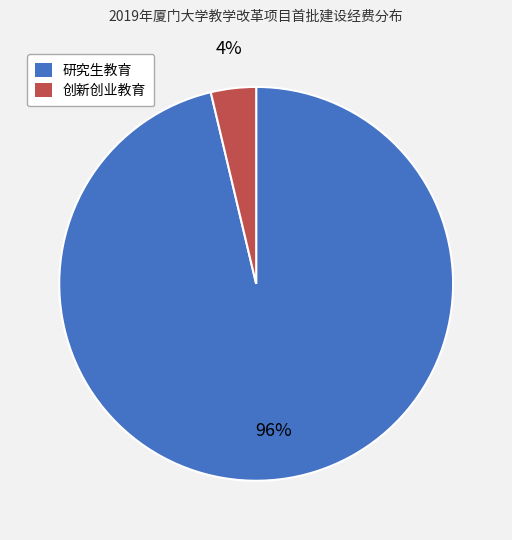

What percentage is the 创新创业教育 slice, to the nearest percent?

4%